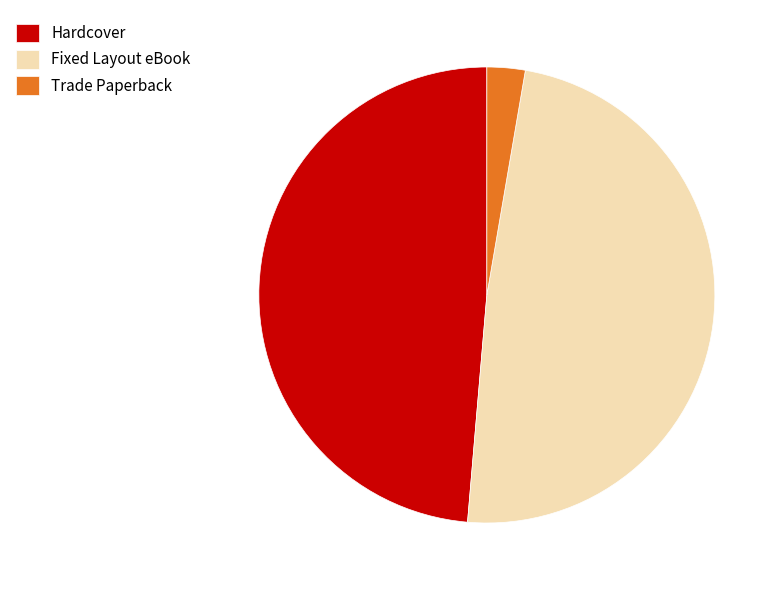

What is the smallest slice in the pie chart?

Trade Paperback